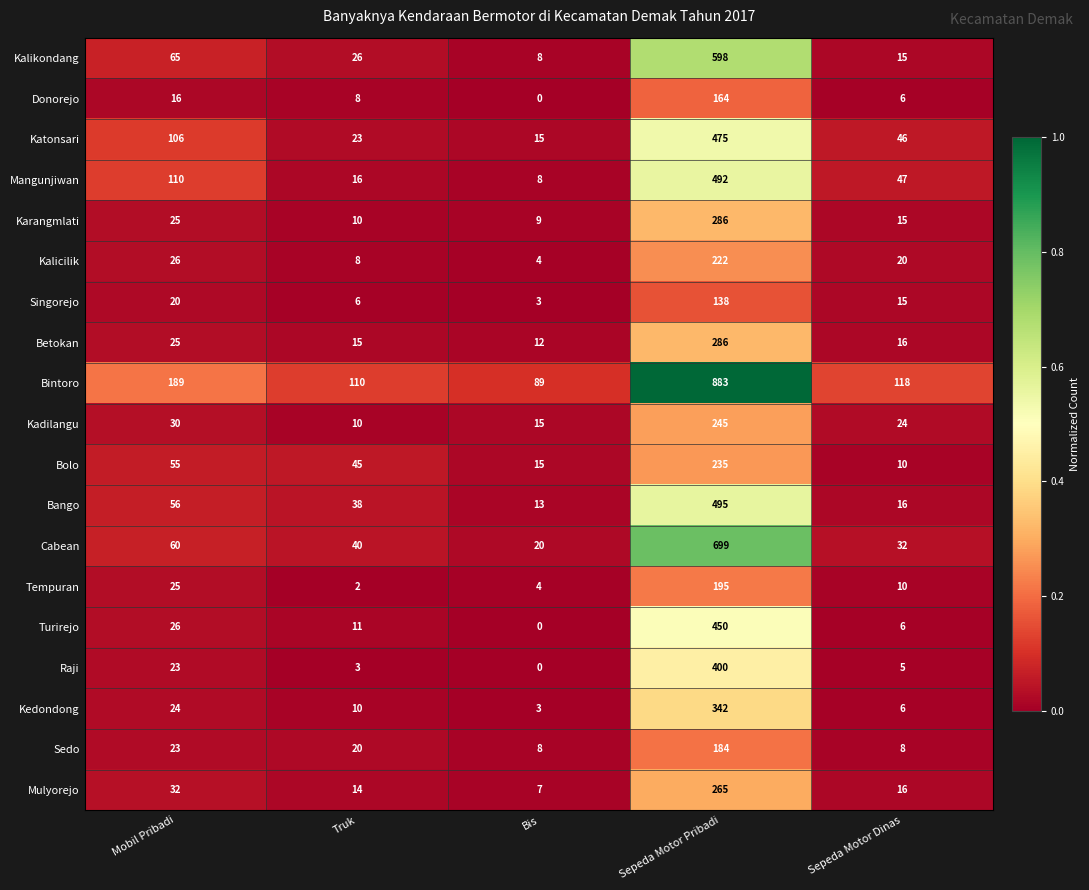

What is the average value of the Mangunjiwan series?

135